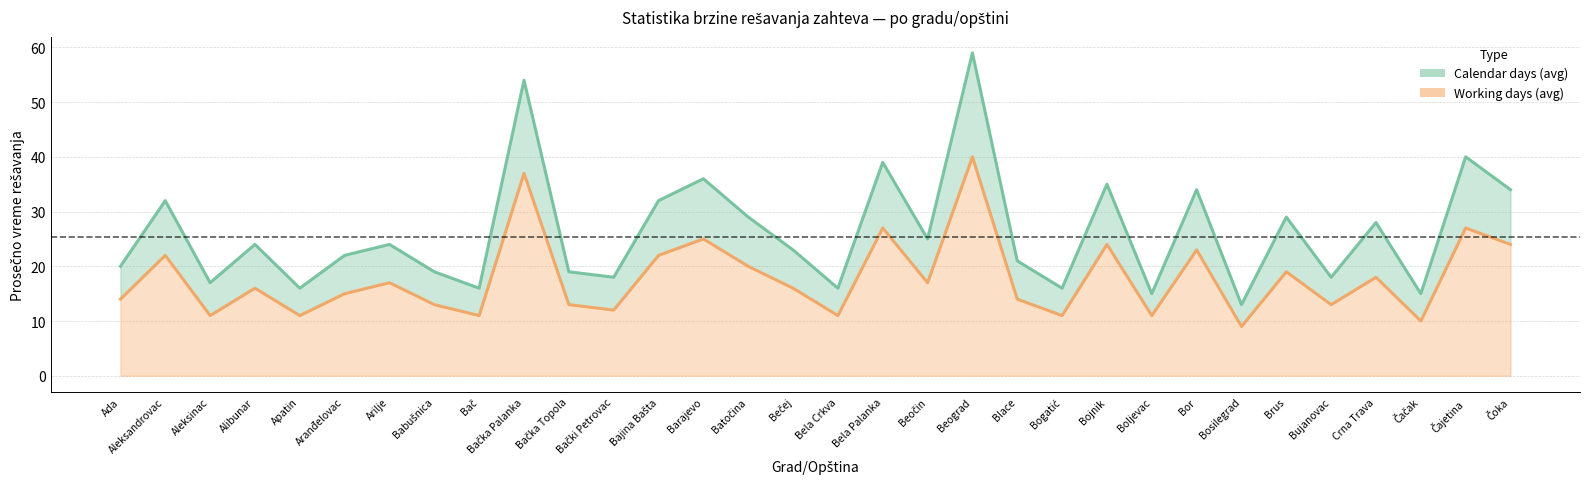

True or false: Calendar days (avg) and Working days (avg) cross at least once.

False